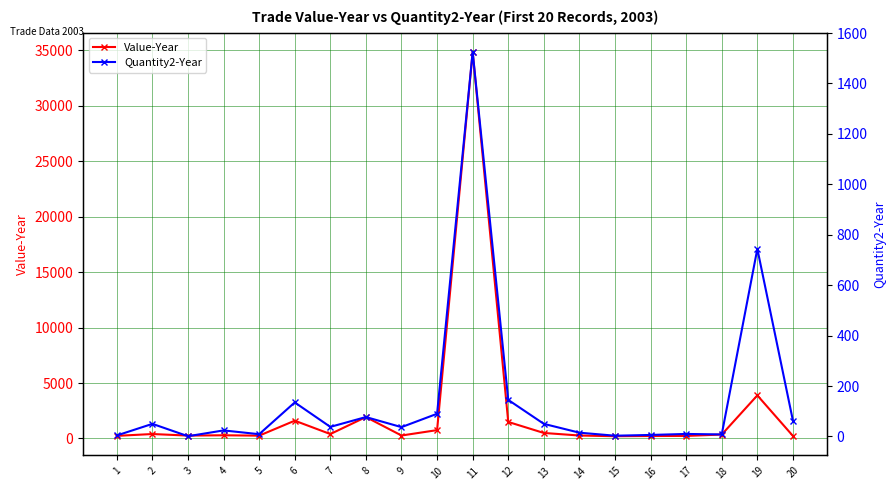

What is the highest value of the Value-Year series?

34846